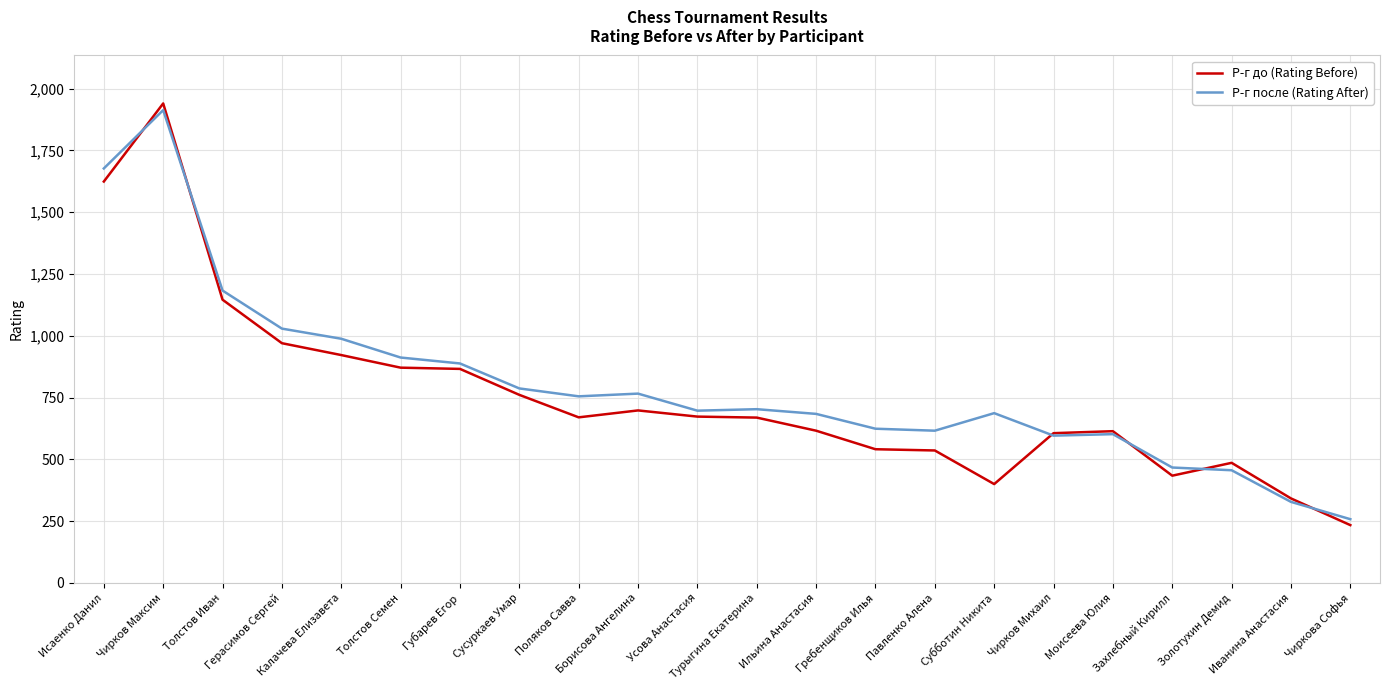

Is it true that Р-г до (Rating Before) equals 1474 at Герасимов Сергей?

False